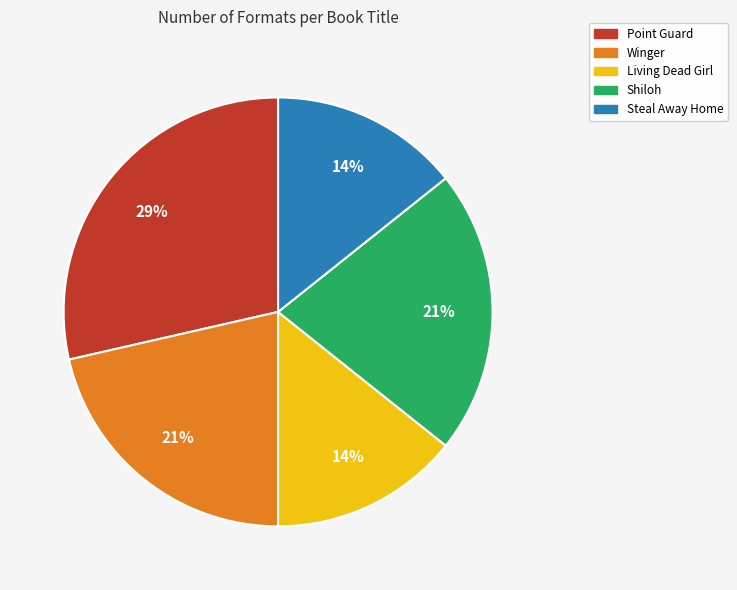

To the nearest percent, what is the difference between the Winger and Steal Away Home slice percentages?

7%